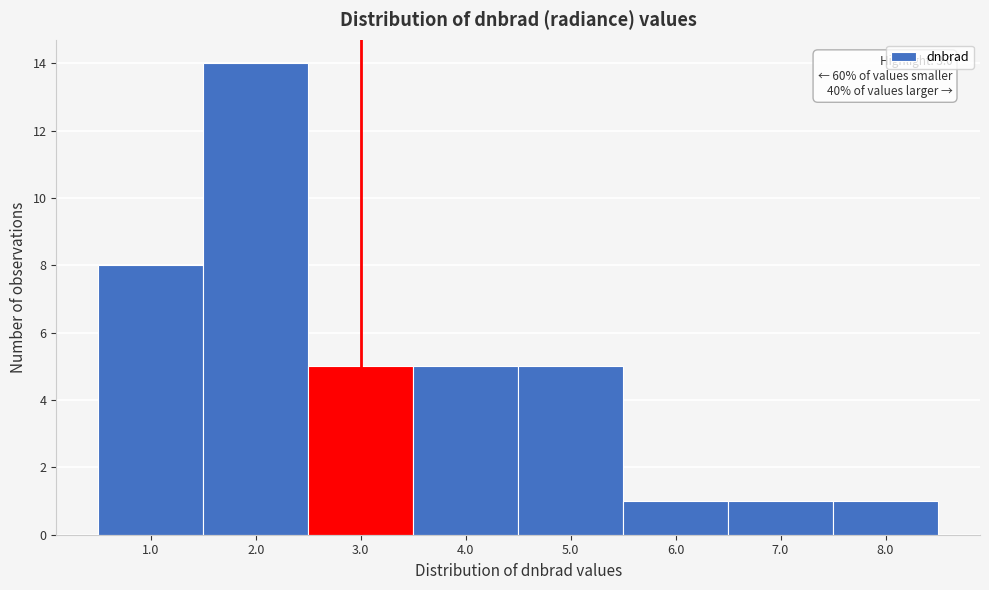

Over which range of the x-axis is the bar tallest?

1.5 to 2.5